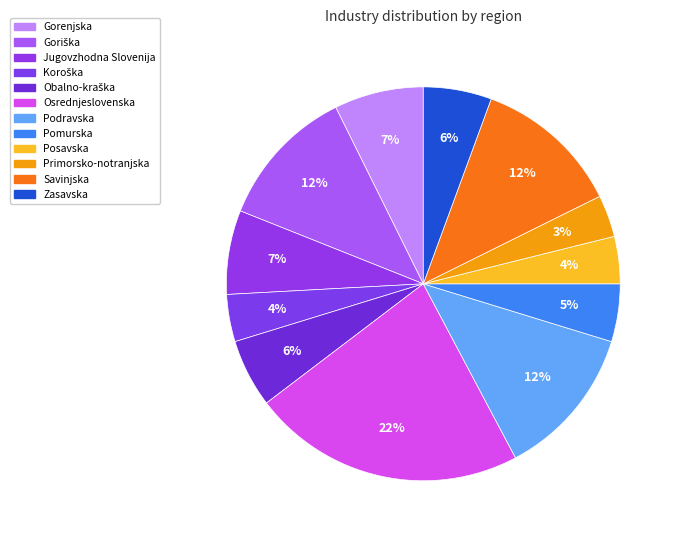

How many segments does this pie chart have?

12